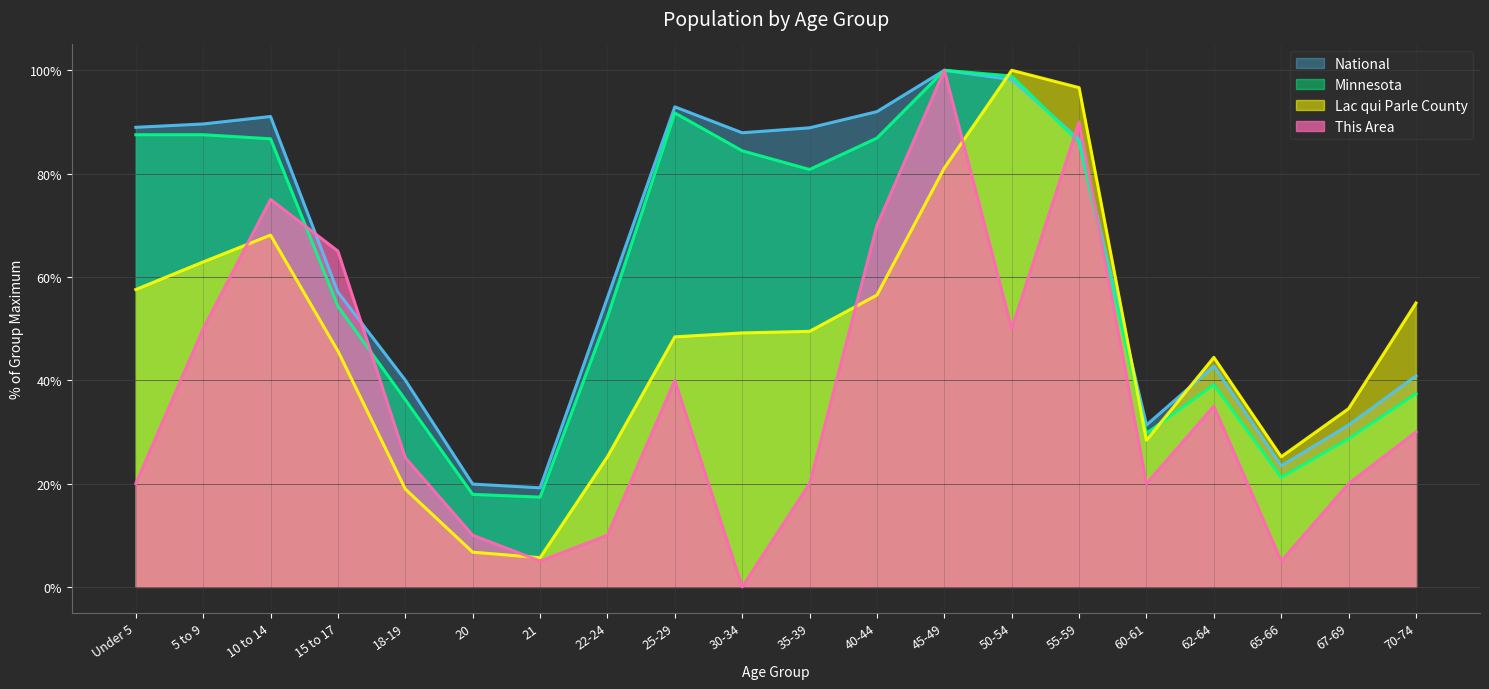

Reading left to right, extract all data points from this chart.

This Area: Under 5=20.0	5 to 9=50.0	10 to 14=75.0	15 to 17=65.0	18-19=25.0	20=10.0	21=5.0	22-24=10.0	25-29=40.0	30-34=0.0	35-39=20.0	40-44=70.0	45-49=100.0	50-54=50.0	55-59=90.0	60-61=20.0	62-64=35.0	65-66=5.0	67-69=20.0	70-74=30.0
Lac qui Parle County: Under 5=57.6	5 to 9=62.9	10 to 14=68.1	15 to 17=45.6	18-19=18.9	20=6.7	21=5.6	22-24=25.2	25-29=48.4	30-34=49.2	35-39=49.5	40-44=56.5	45-49=81.1	50-54=100.0	55-59=96.6	60-61=28.4	62-64=44.4	65-66=25.2	67-69=34.5	70-74=55.0
Minnesota: Under 5=87.5	5 to 9=87.5	10 to 14=86.7	15 to 17=54.3	18-19=36.2	20=17.9	21=17.4	22-24=52.3	25-29=91.7	30-34=84.4	35-39=80.8	40-44=86.9	45-49=100.0	50-54=98.9	55-59=86.1	60-61=29.7	62-64=39.1	65-66=21.2	67-69=28.7	70-74=37.4
National: Under 5=89.0	5 to 9=89.6	10 to 14=91.1	15 to 17=57.0	18-19=40.0	20=19.9	21=19.2	22-24=56.0	25-29=92.9	30-34=87.9	35-39=88.9	40-44=92.0	45-49=100.0	50-54=98.2	55-59=86.6	60-61=31.3	62-64=42.7	65-66=23.4	67-69=31.3	70-74=40.9